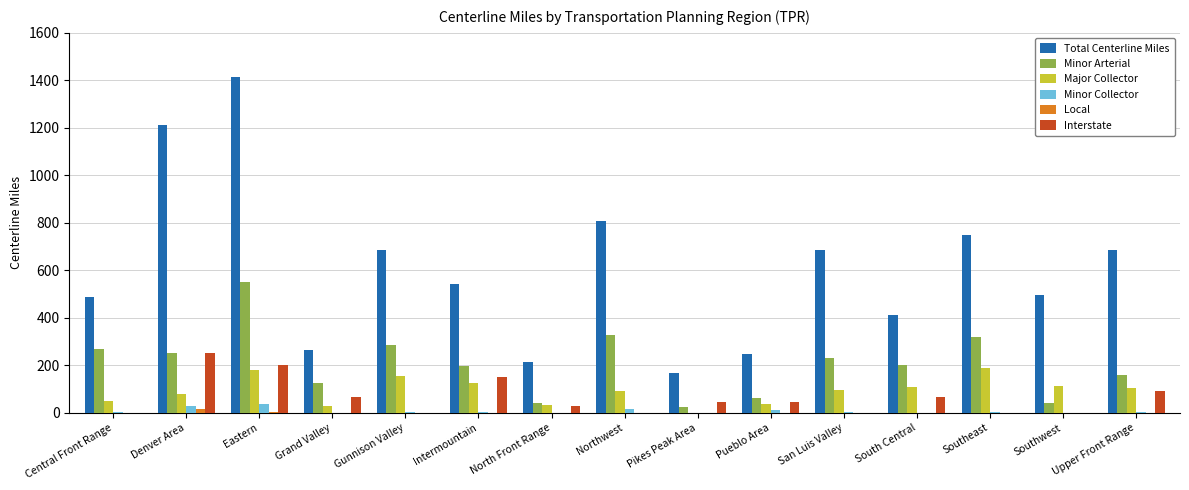

Between Gunnison Valley and North Front Range, which series saw the biggest shift?

Total Centerline Miles